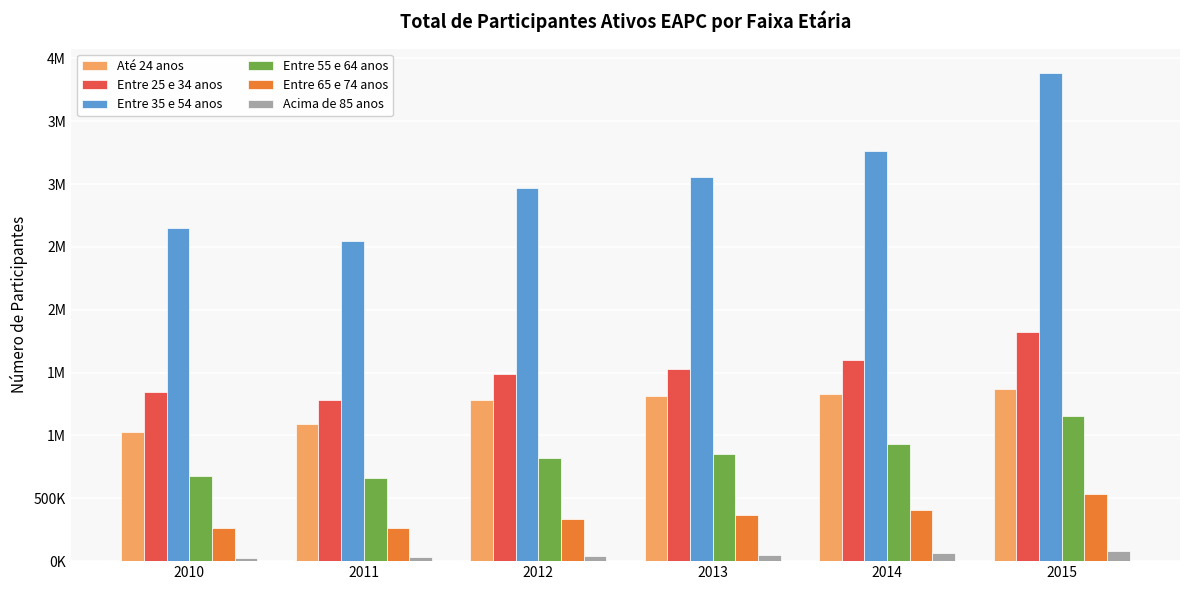

What are all the series names shown in the legend?

Até 24 anos, Entre 25 e 34 anos, Entre 35 e 54 anos, Entre 55 e 64 anos, Entre 65 e 74 anos, Acima de 85 anos